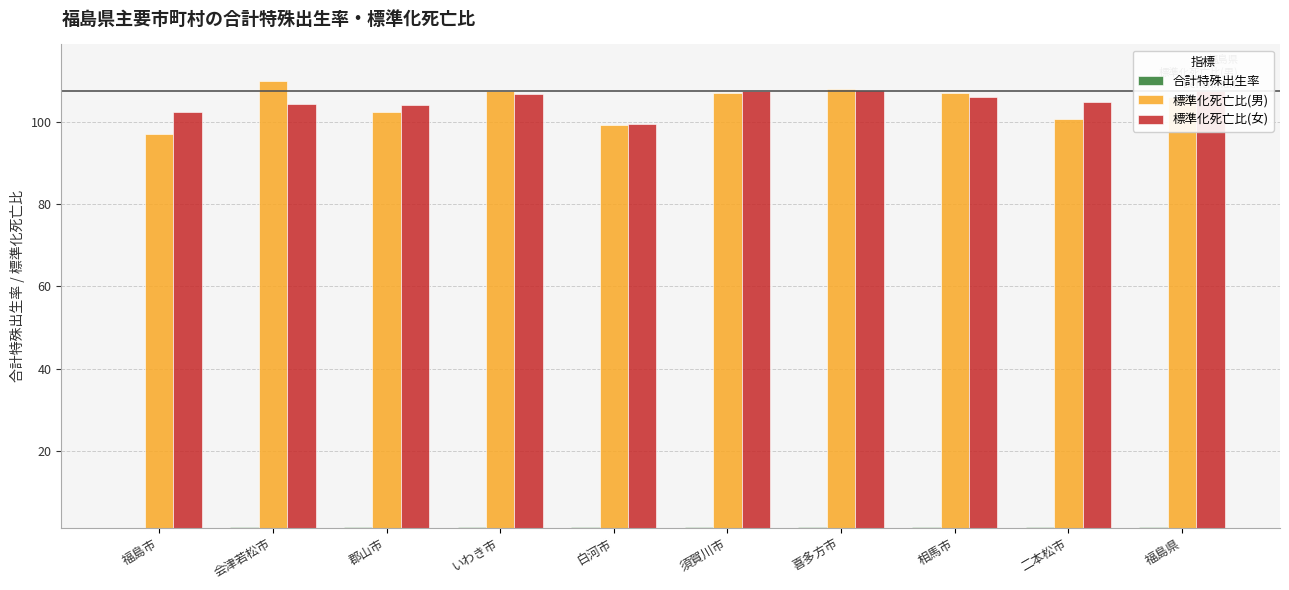

The value of 標準化死亡比(女) at 相馬市 is 106.0. True or false?

True